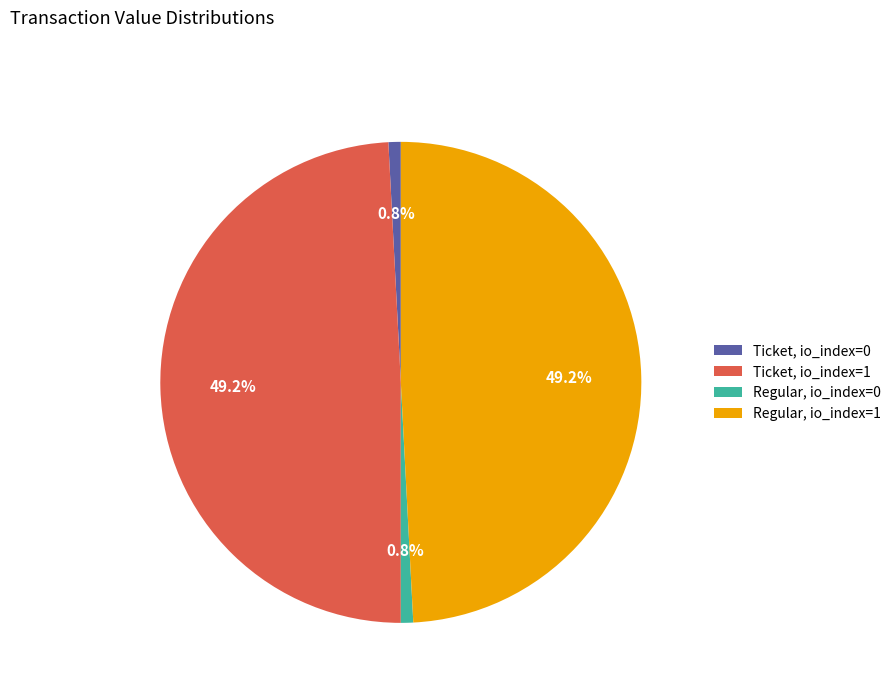

What is the ratio of the value at Ticket, io_index=1 to the value at Regular, io_index=1?

1.0